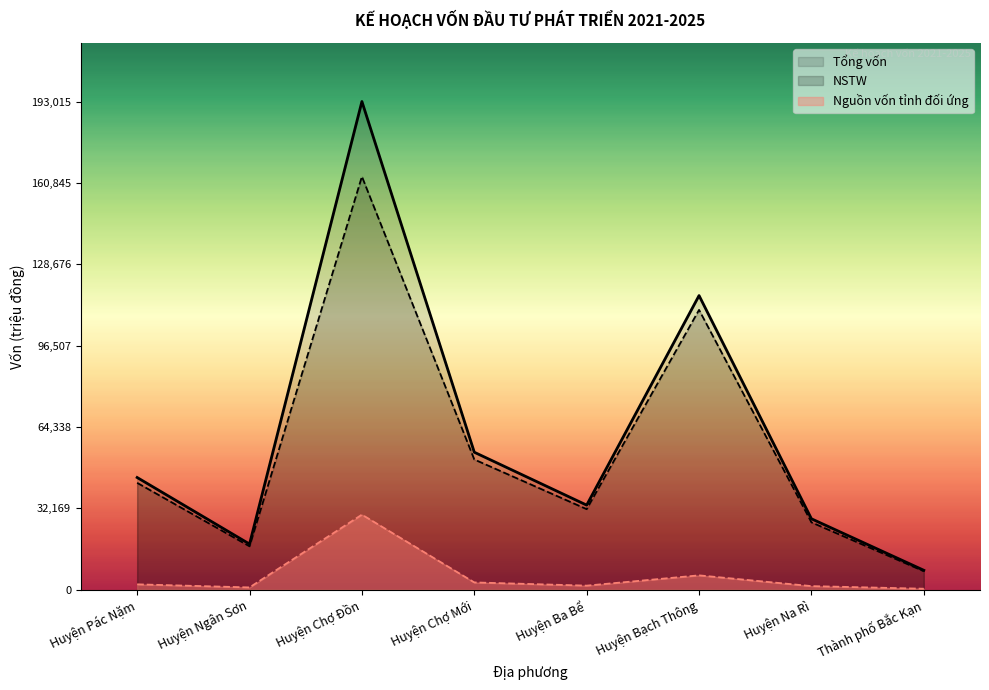

Which series has the largest range (max minus min)?

Tổng vốn